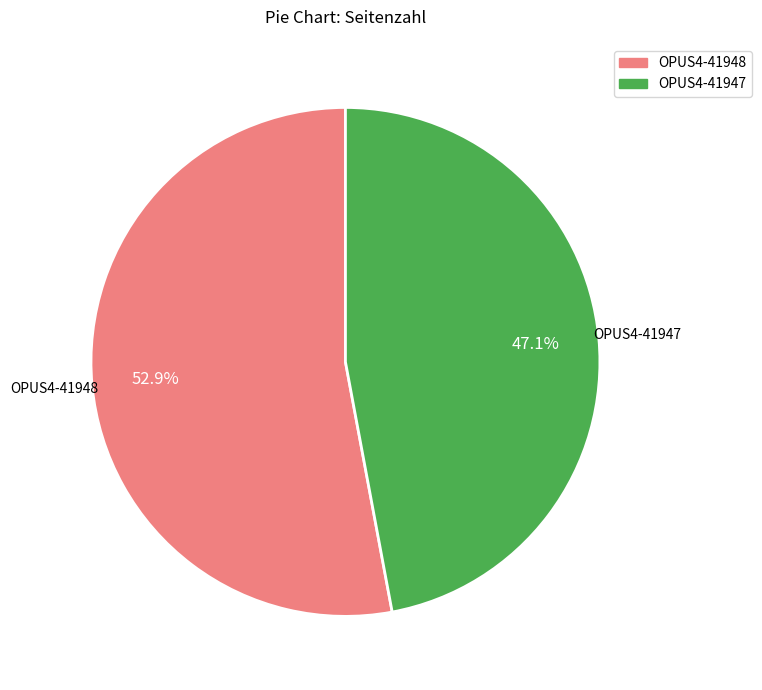

True or false: OPUS4-41948 accounts for 67% of the total.

False